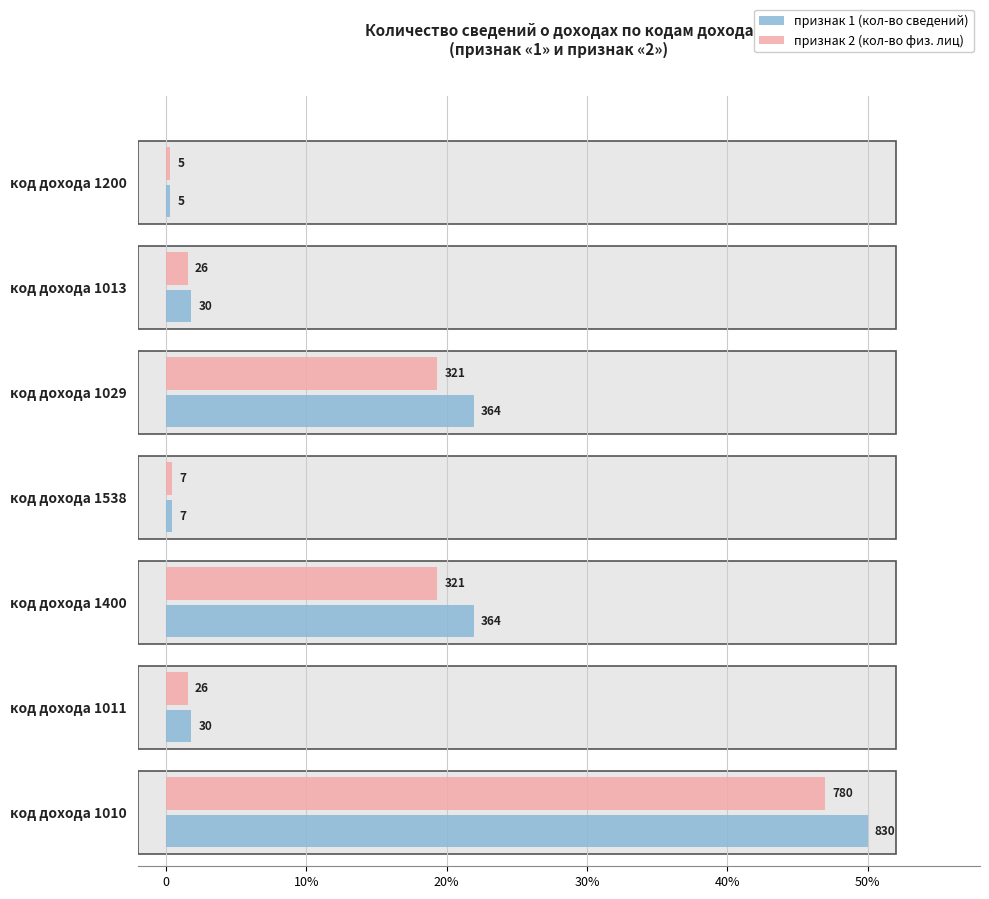

What are all the series names shown in the legend?

признак 1 (кол-во сведений), признак 2 (кол-во физ. лиц)